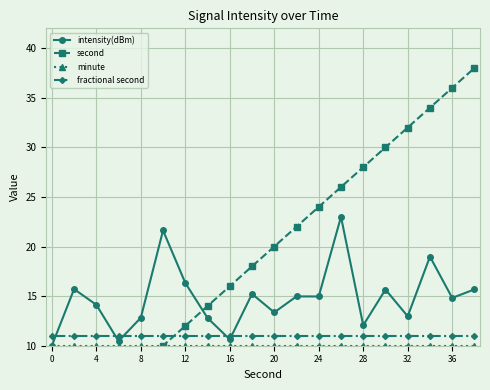

The second series shows 19.3 at 0. True or false?

False